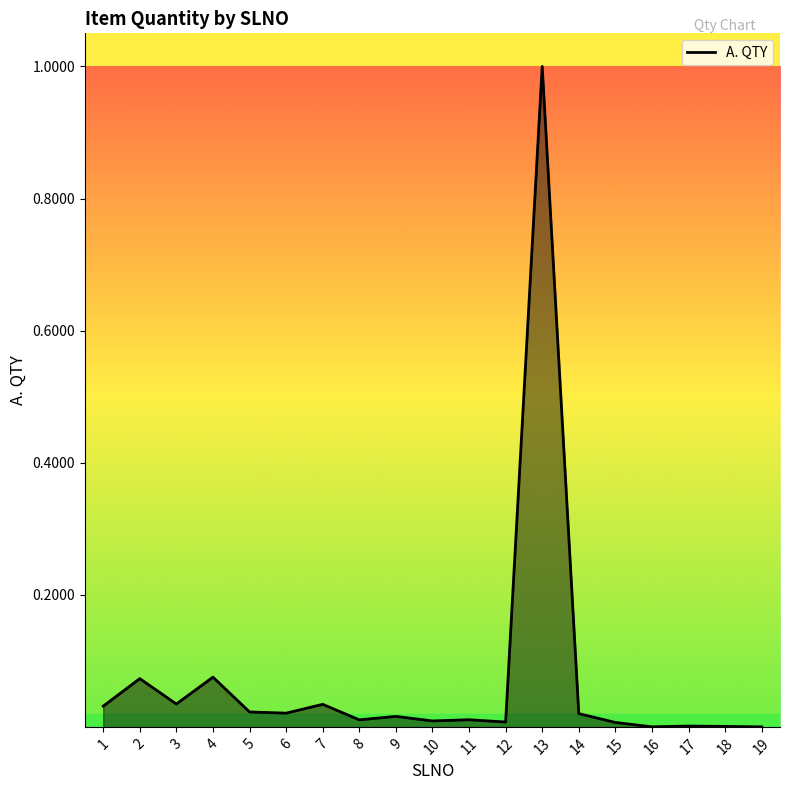

What value does the data have at 13?

1.0